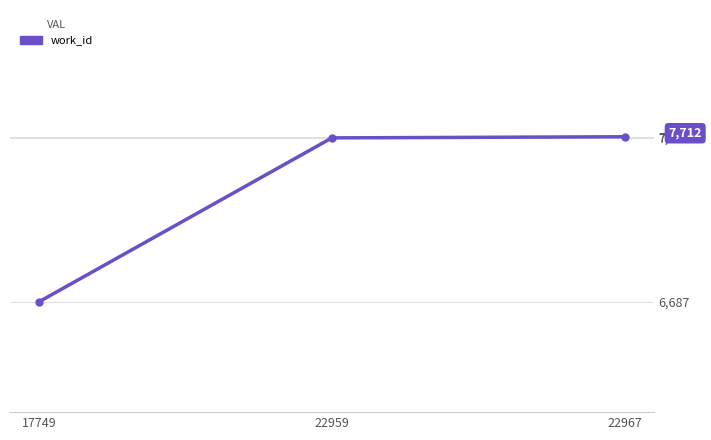

The value at 17749 is 8873. True or false?

False